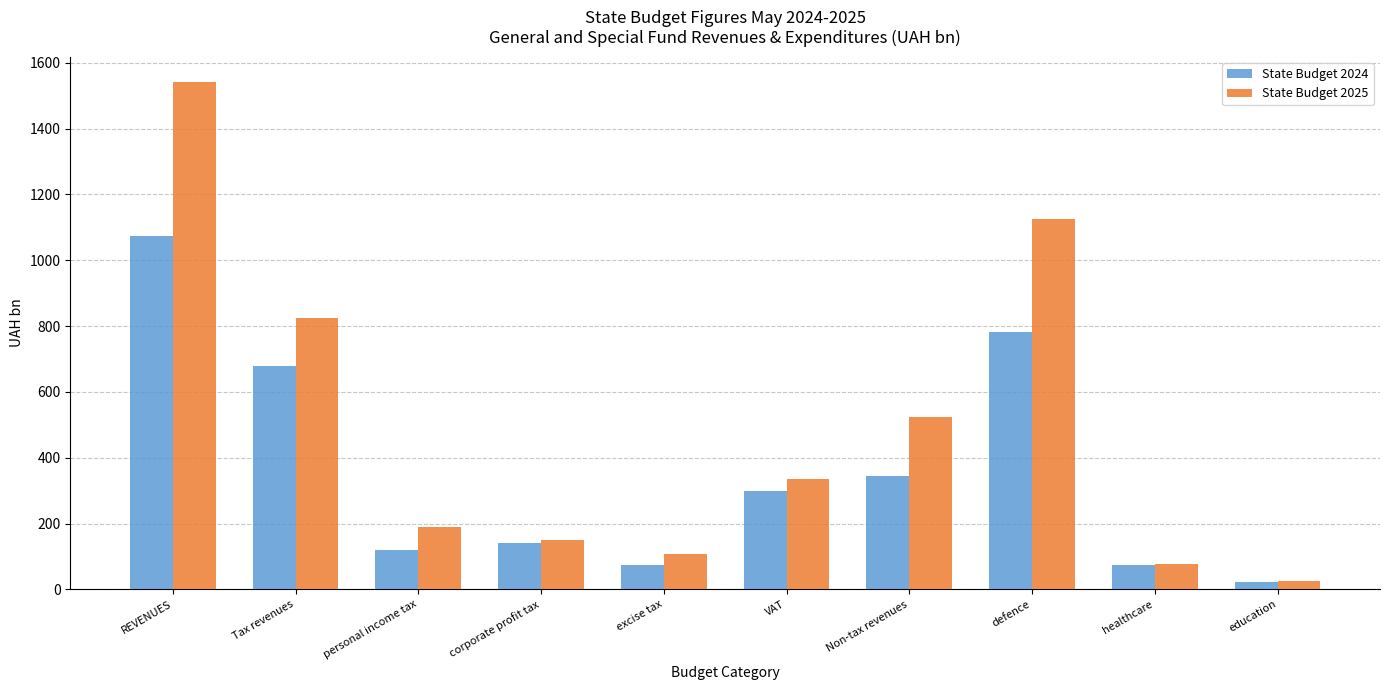

Where is State Budget 2024 nearest to the value 549?

Tax revenues